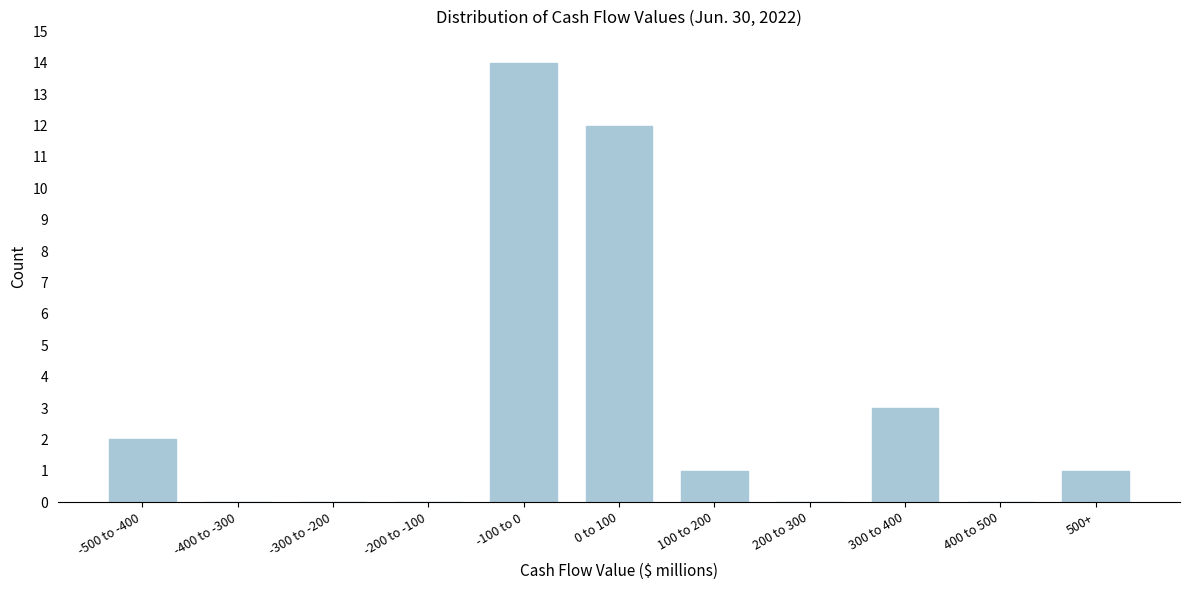

Reading left to right, extract all data points from this chart.

-500 to -400=2	-400 to -300=0	-300 to -200=0	-200 to -100=0	-100 to 0=14	0 to 100=12	100 to 200=1	200 to 300=0	300 to 400=3	400 to 500=0	500+=1